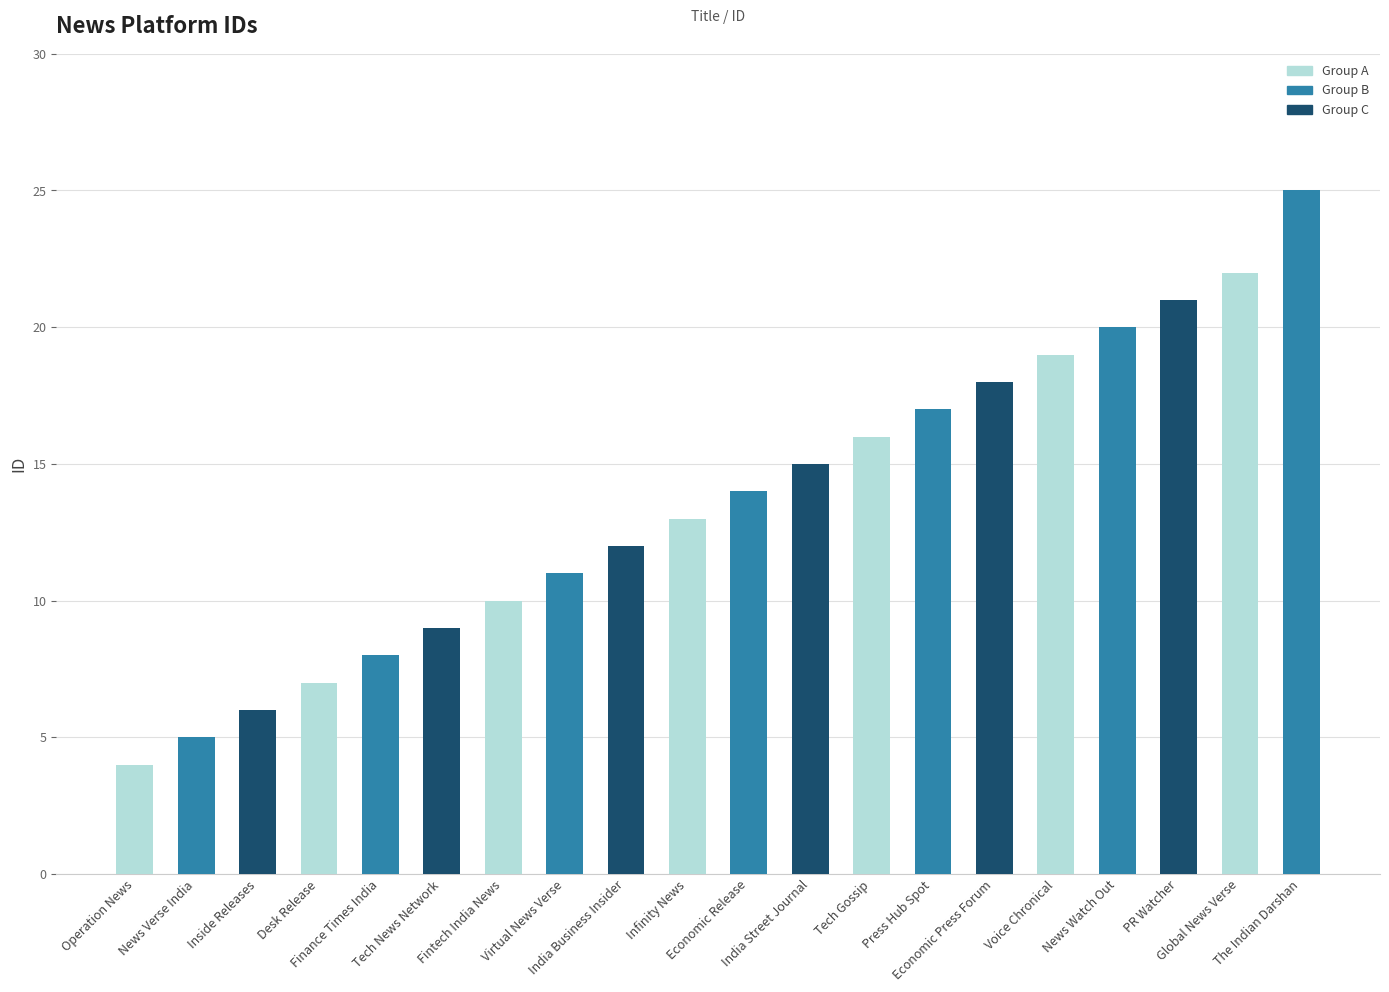

The chart shows a value of 17 at Press Hub Spot. True or false?

True